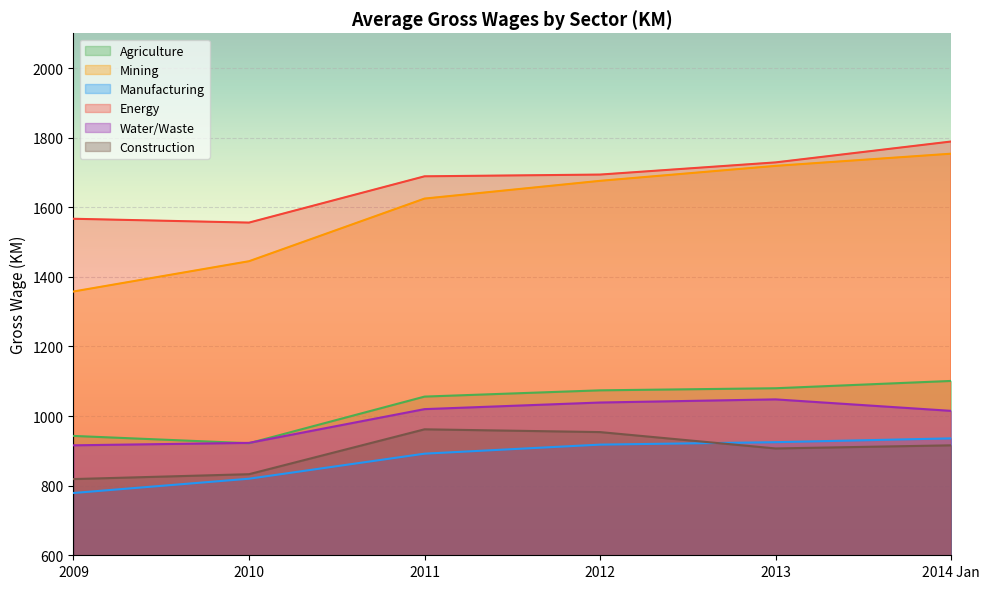

How many intersections are there between Agriculture and Water/Waste?

2